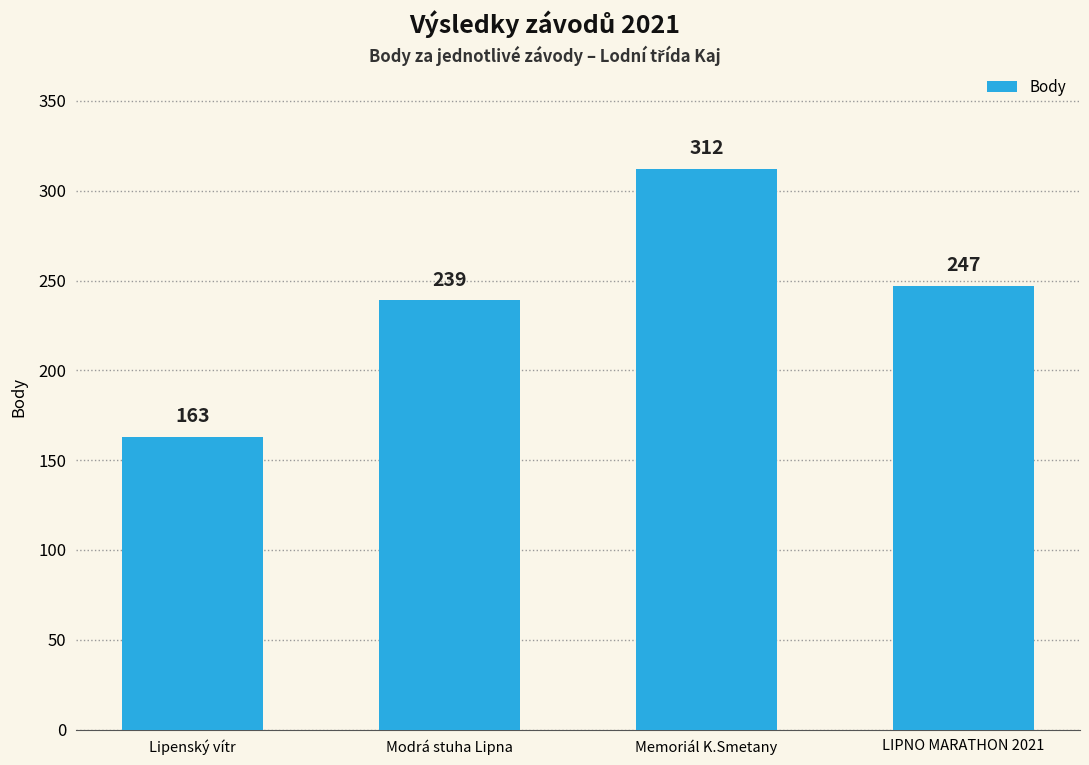

At which label is the value closest to 237?

Modrá stuha Lipna